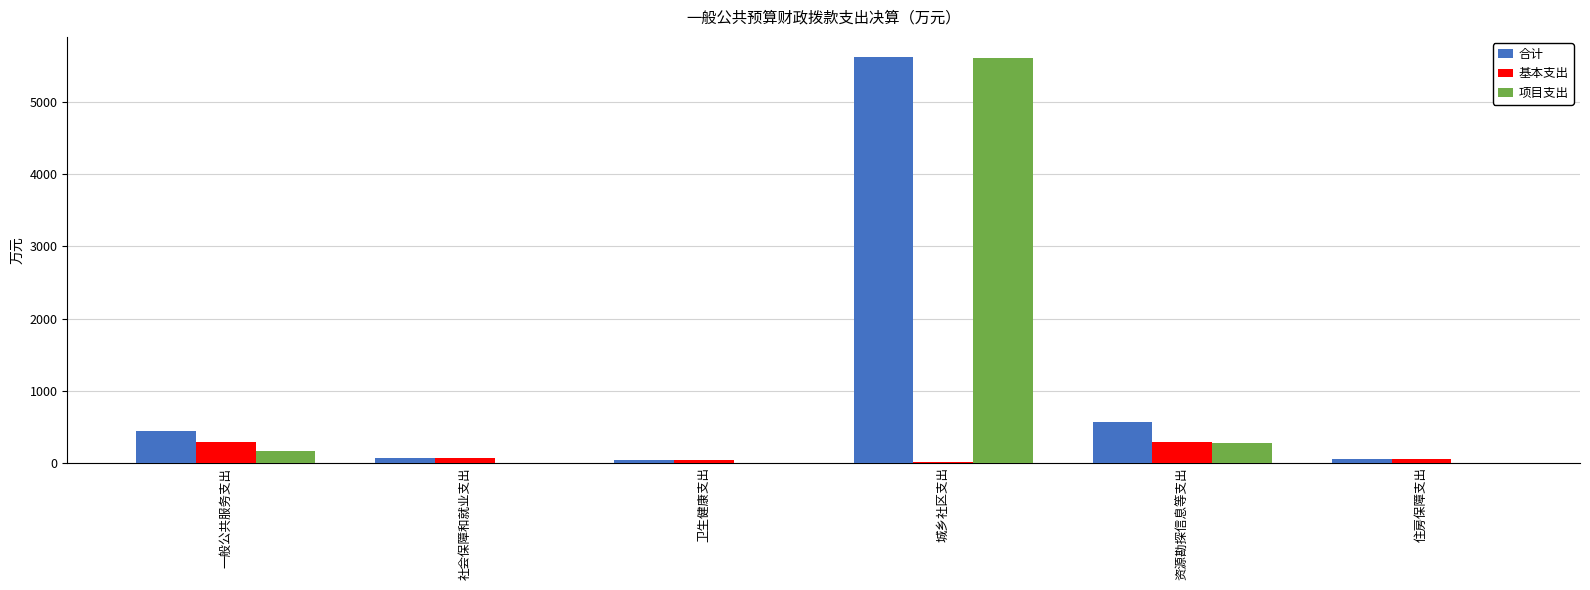

Is it true that 项目支出 equals -3056.0 at 卫生健康支出?

False